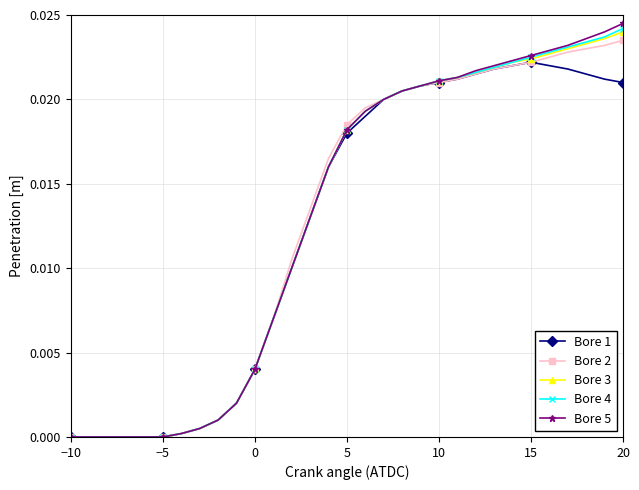

What is the sum of all Bore 2 values?

0.4